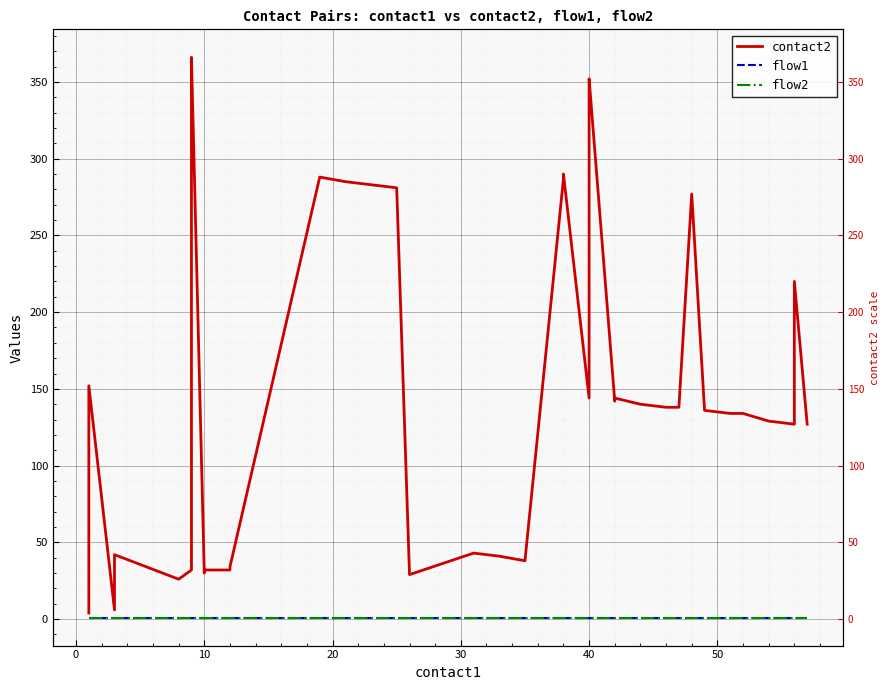

True or false: flow1 and contact2 cross at least once.

False